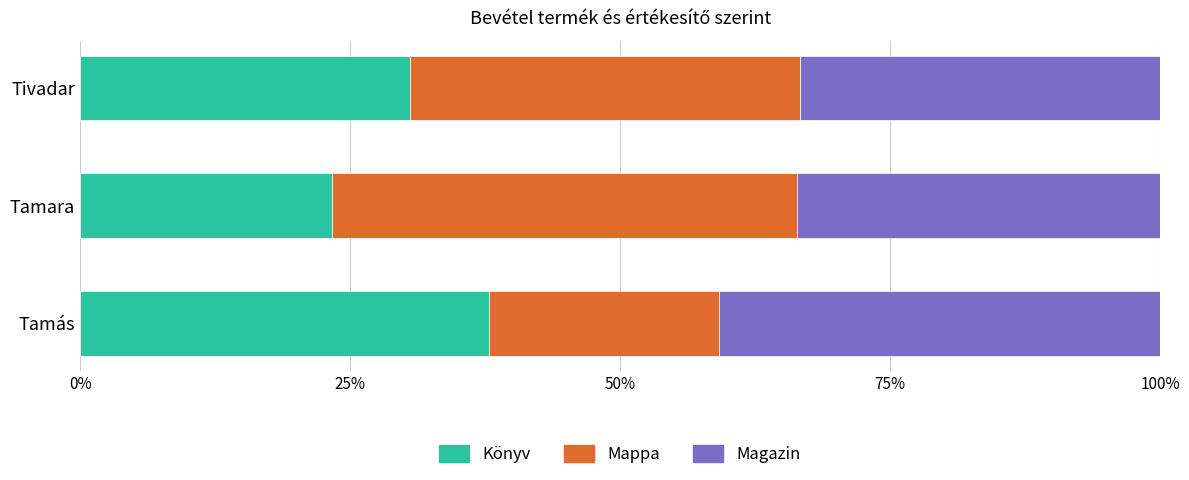

What are all the series names shown in the legend?

Könyv, Mappa, Magazin